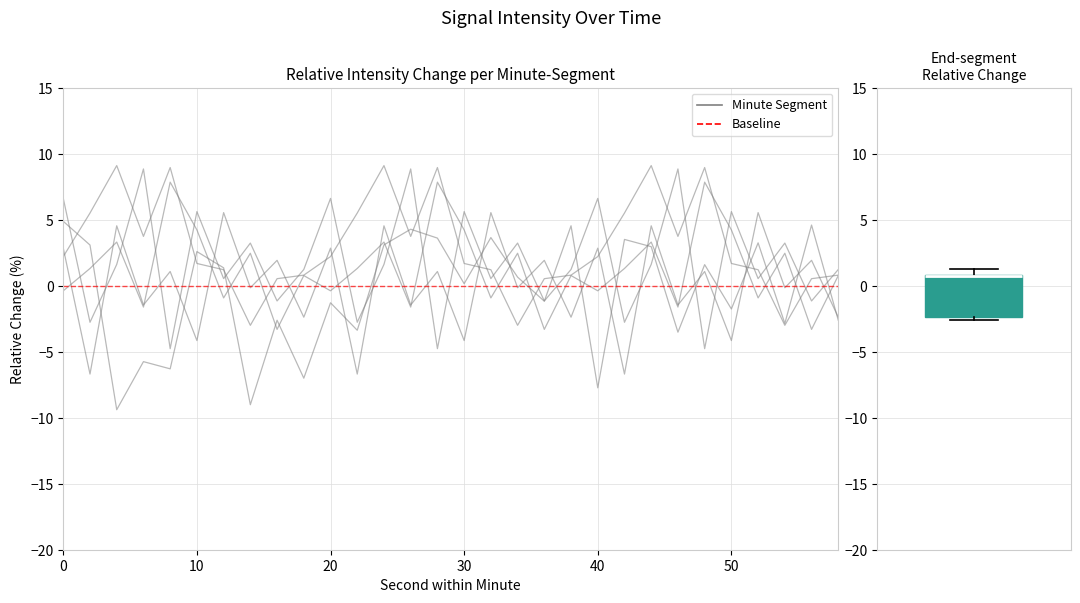

Does the chart have visible grid lines?

Yes